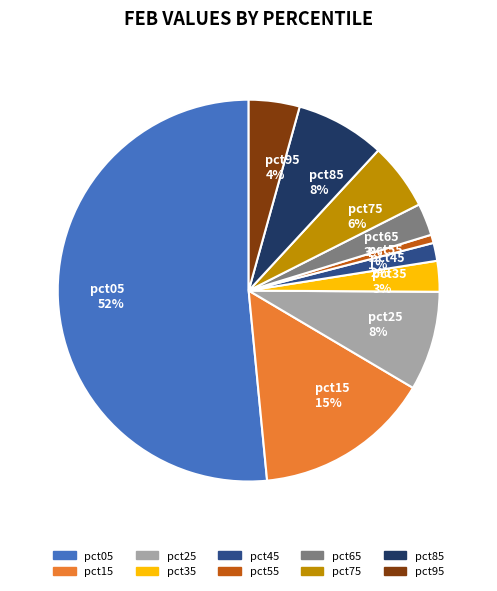

Is pct05 the majority of the pie?

Yes